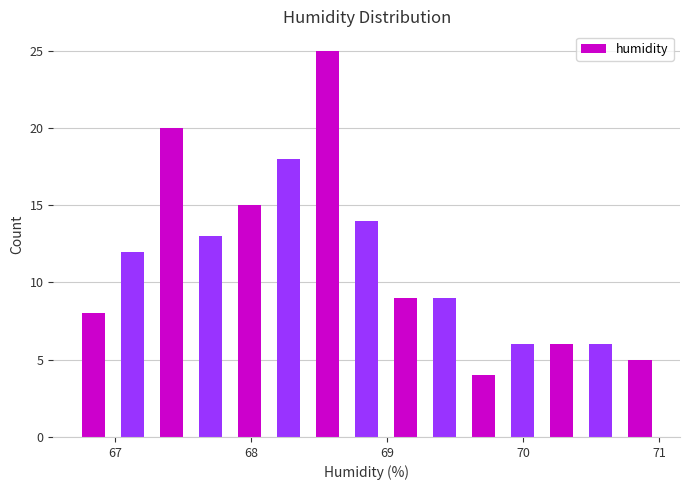

Around what value on the x-axis is the tallest bar? Give the approximate position of its centre, as read against the axis.

68.6